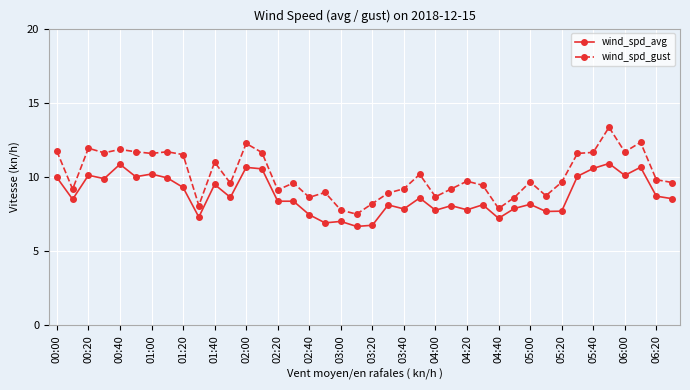

What is the value of the wind_spd_avg point at the 38th from the left?

10.7